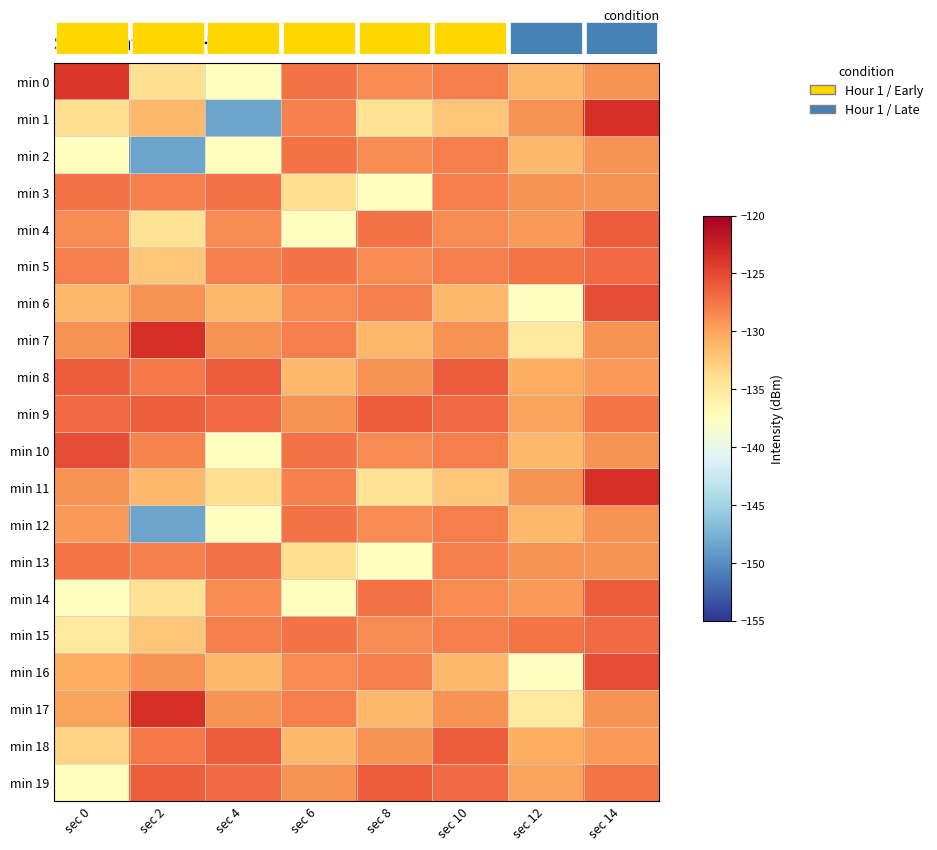

Which category has the lowest value in the min 8 series?

sec 6